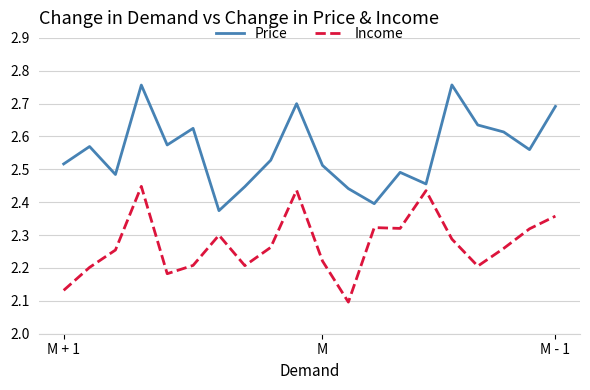

Which series has the largest total across all categories?

Price